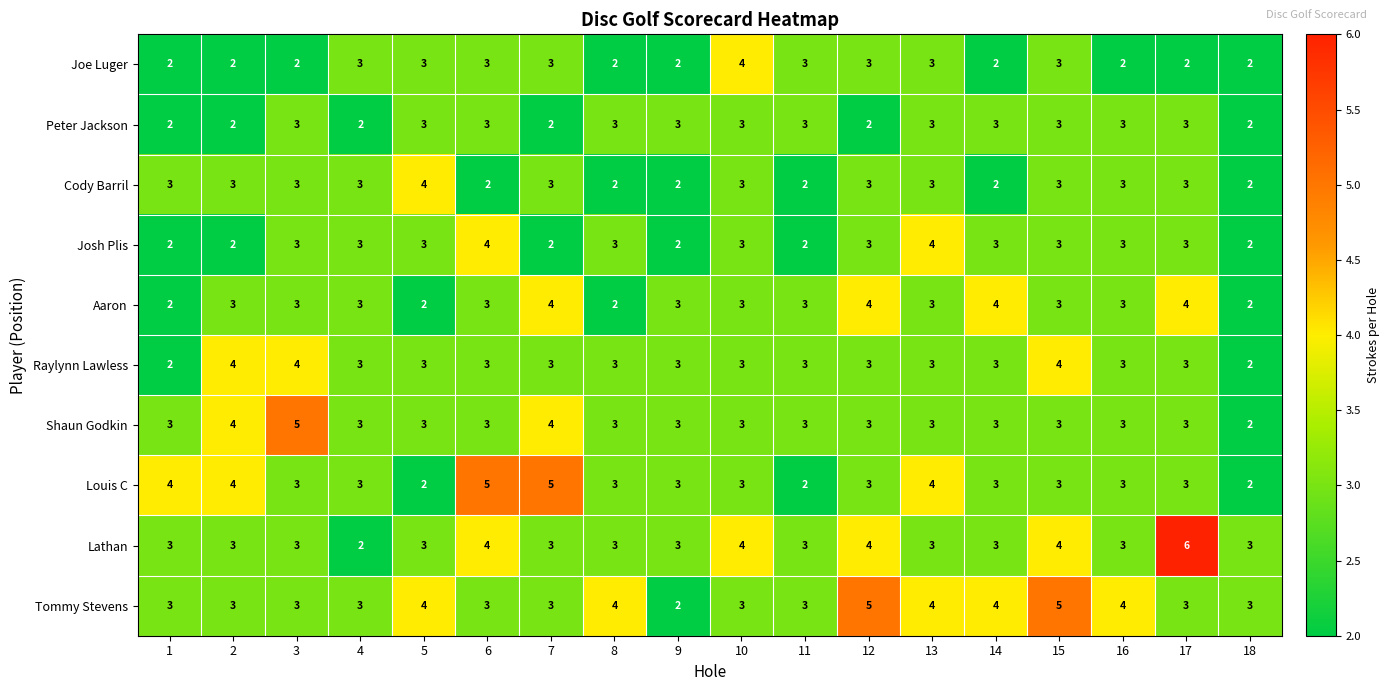

What is the total value across all series at 14?

30